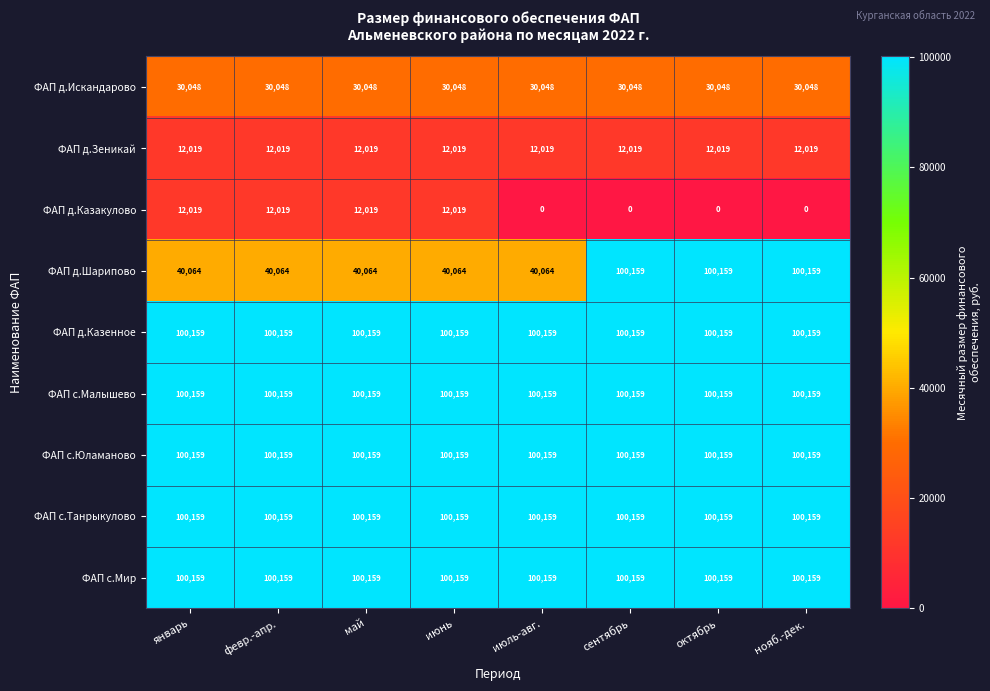

What is the maximum value shown in the chart?

100159